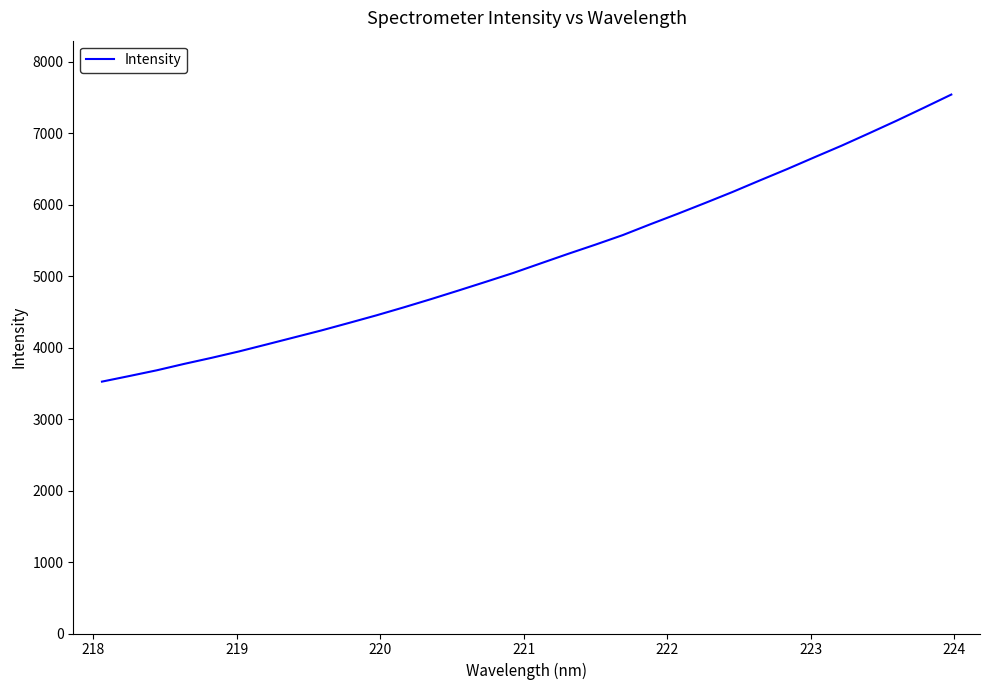

What is the smallest value displayed?

3523.2